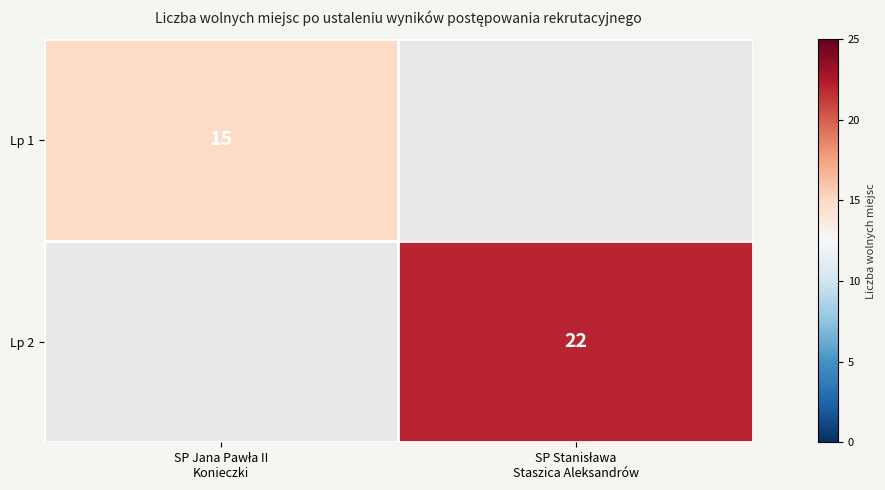

Which category has the lowest value across all series?

SP Jana Pawła II
Konieczki